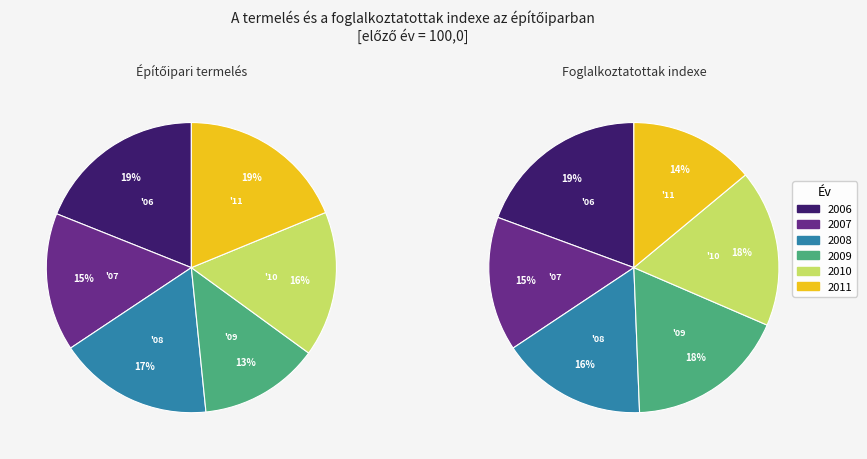

Which category has the biggest portion of the pie?

2006